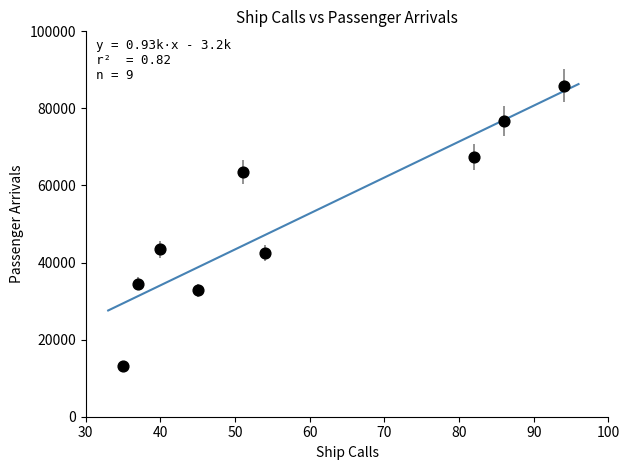

What is the range of X values (max minus min)?

59